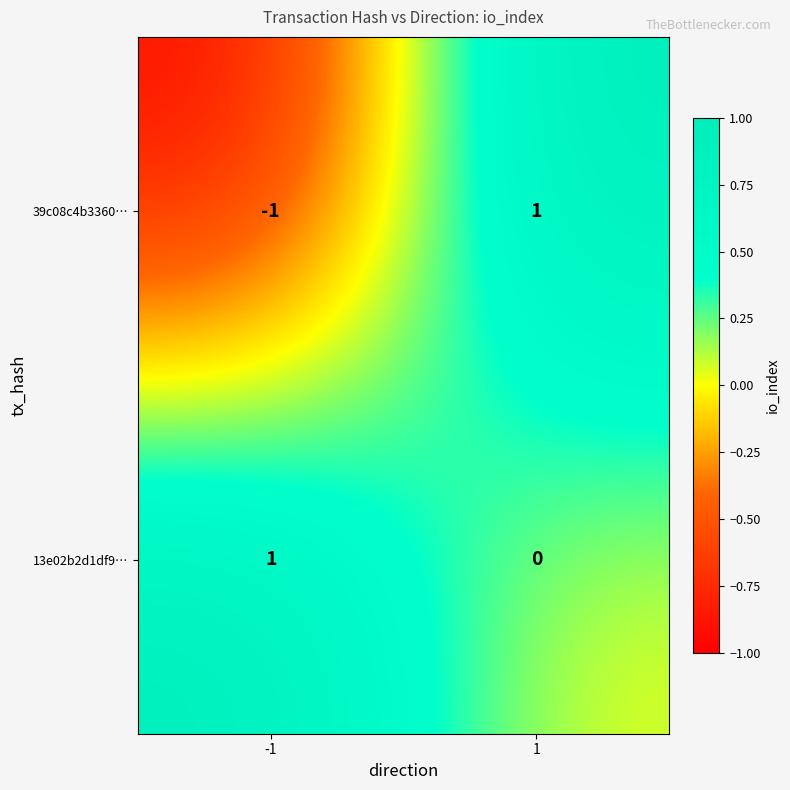

What is the difference between the highest and lowest values at 1?

1